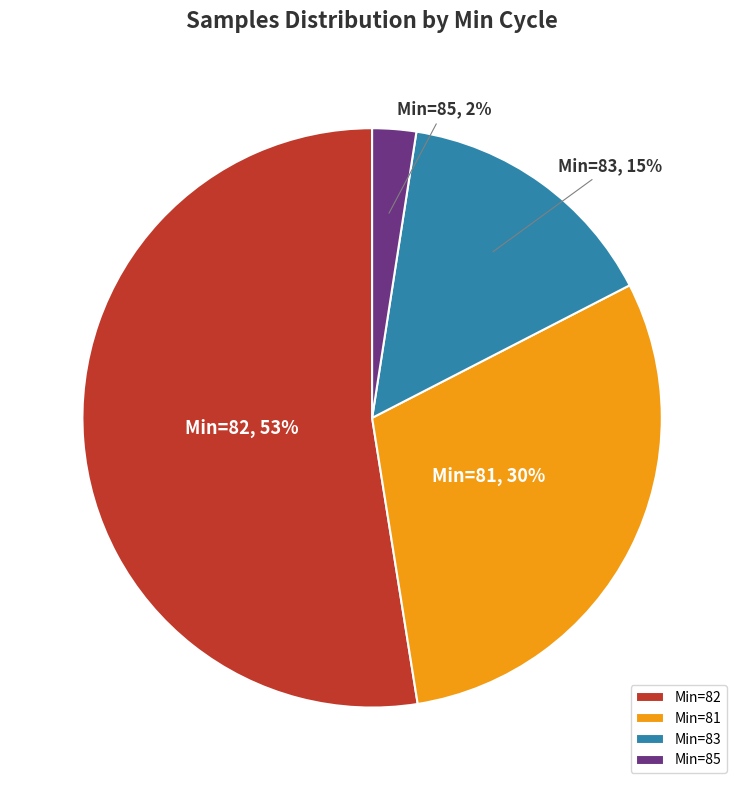

Which category has the smallest portion of the pie?

Min=85